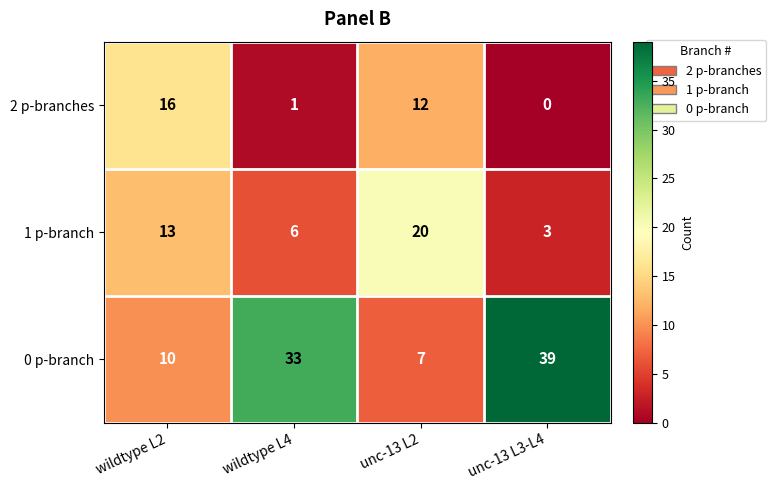

What is the difference between the highest and lowest values at unc-13 L3-L4?

39